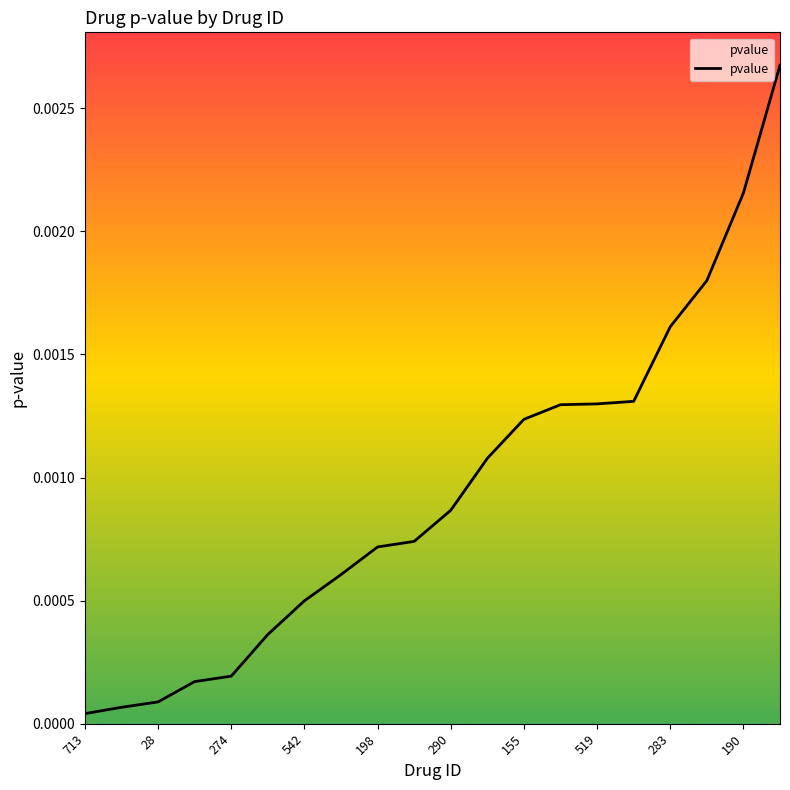

Does the chart have visible grid lines?

No